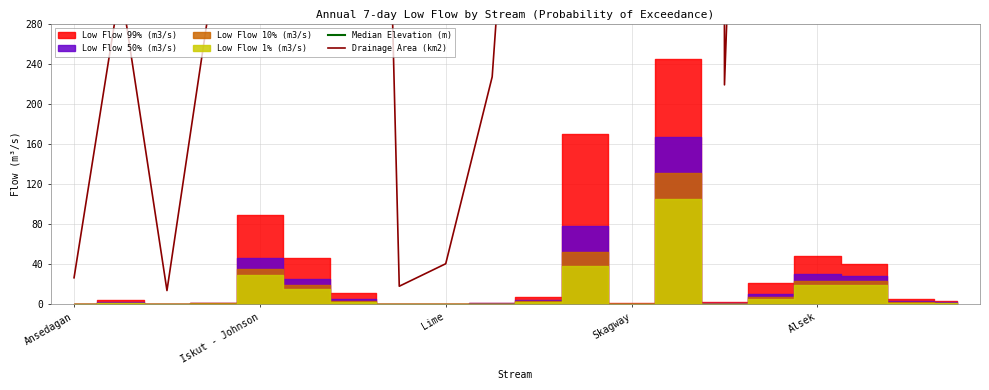

What is the minimum value for Median Elevation (m)?

433.0